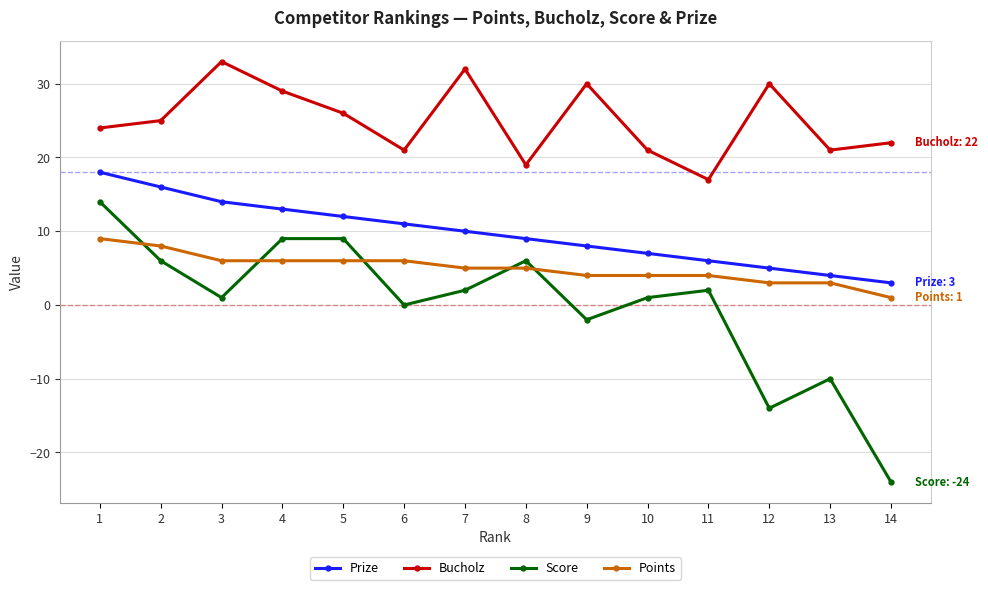

At which category does the chart reach its minimum across all series?

14